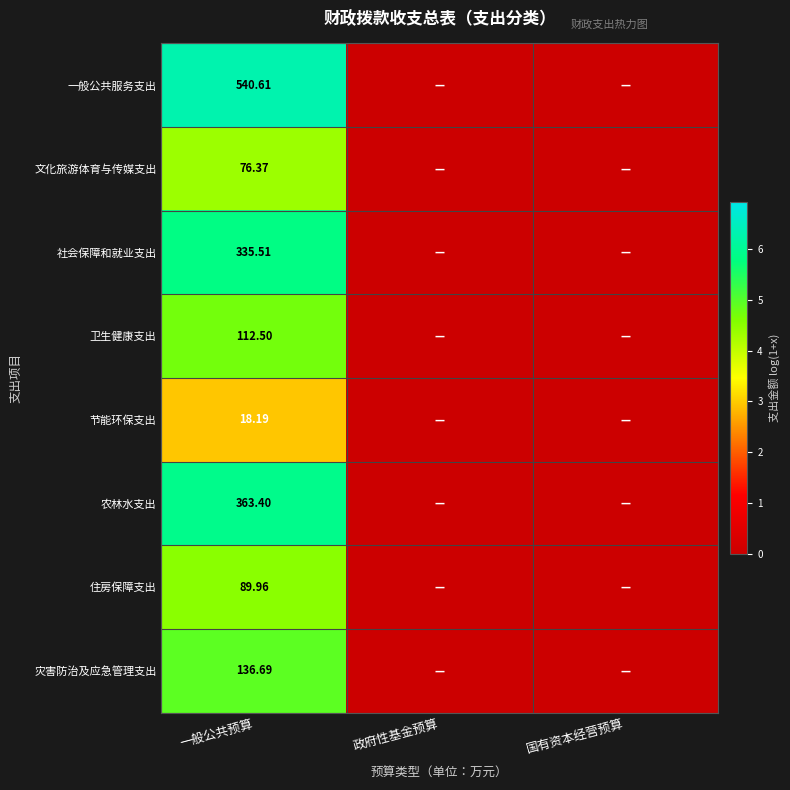

Which has a higher value, 一般公共预算 or 政府性基金预算?

一般公共预算